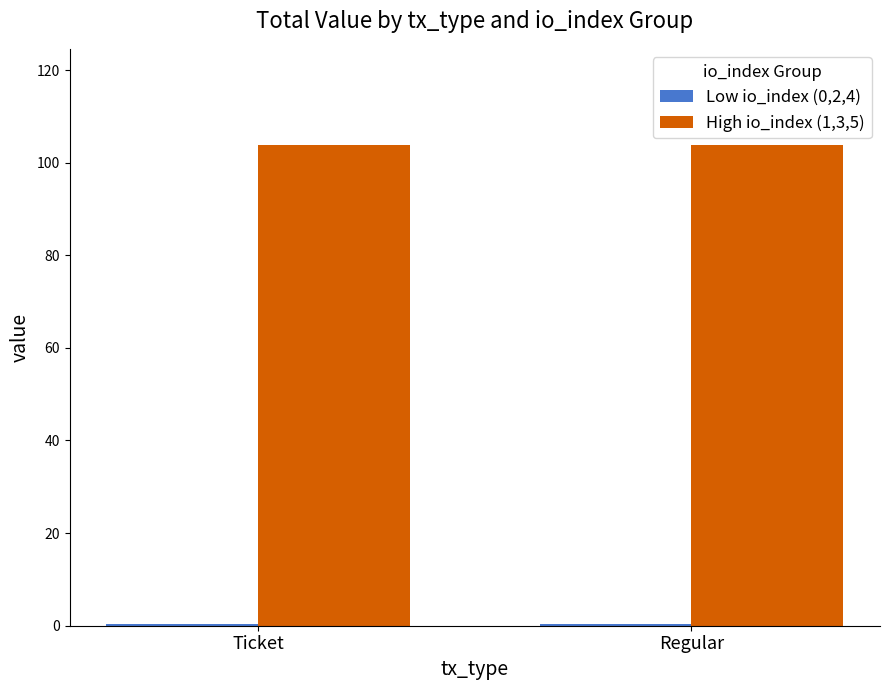

The value of High io_index (1,3,5) at Regular is 103.8. True or false?

True